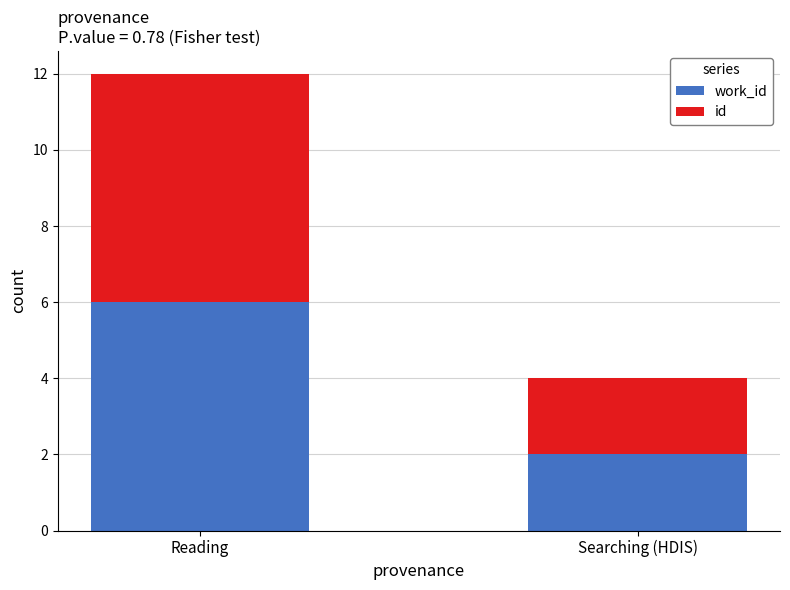

At which category is the sum across all series the highest?

Reading